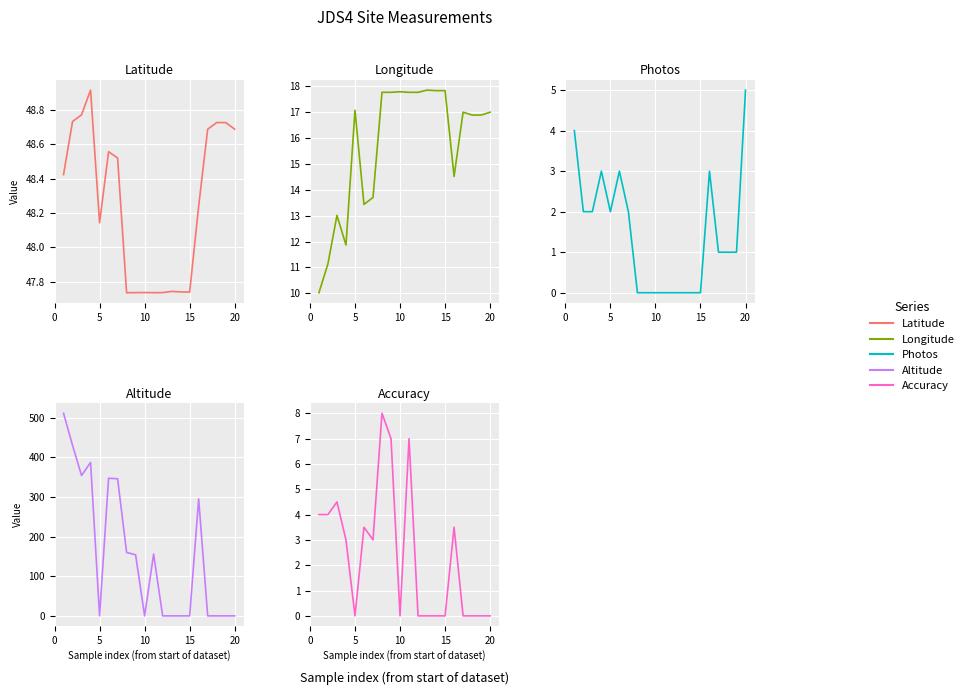

What are all the series names shown in the legend?

Latitude, Longitude, Photos, Altitude, Accuracy